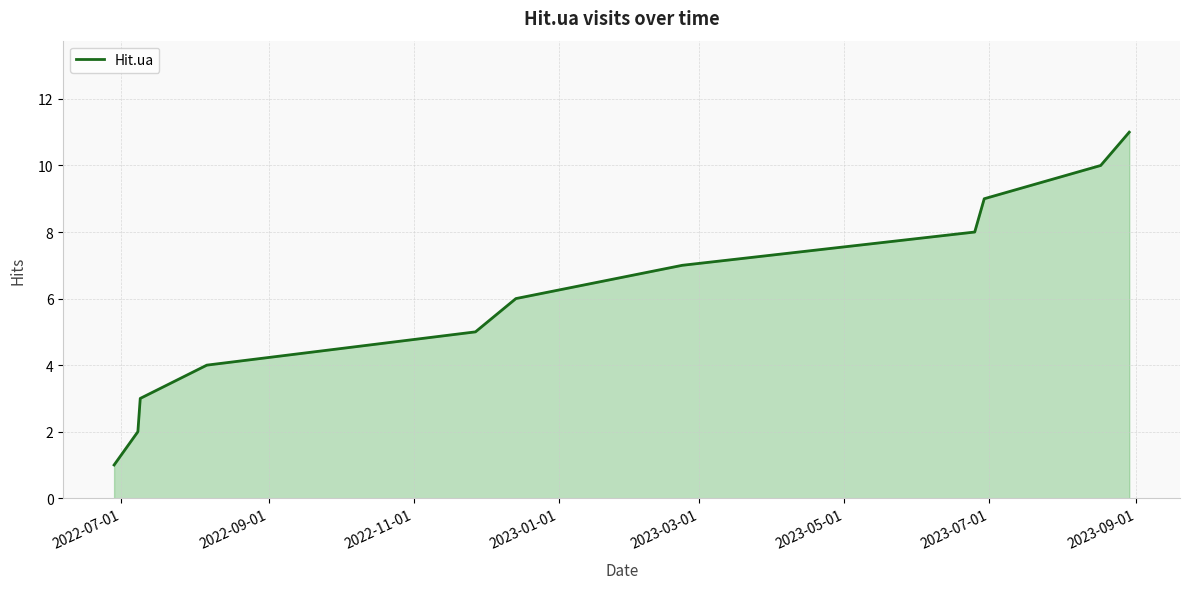

What is the greatest value displayed?

11